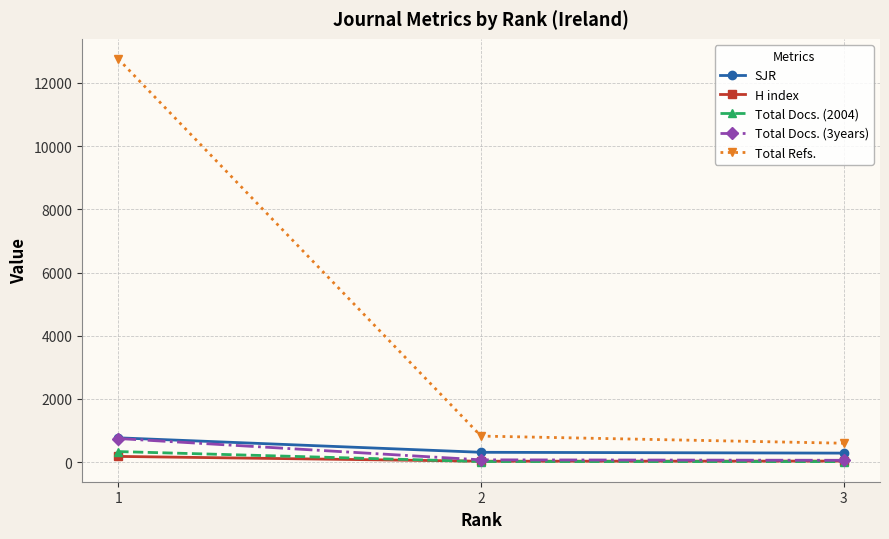

Does the chart display data point markers on the line(s)?

Yes